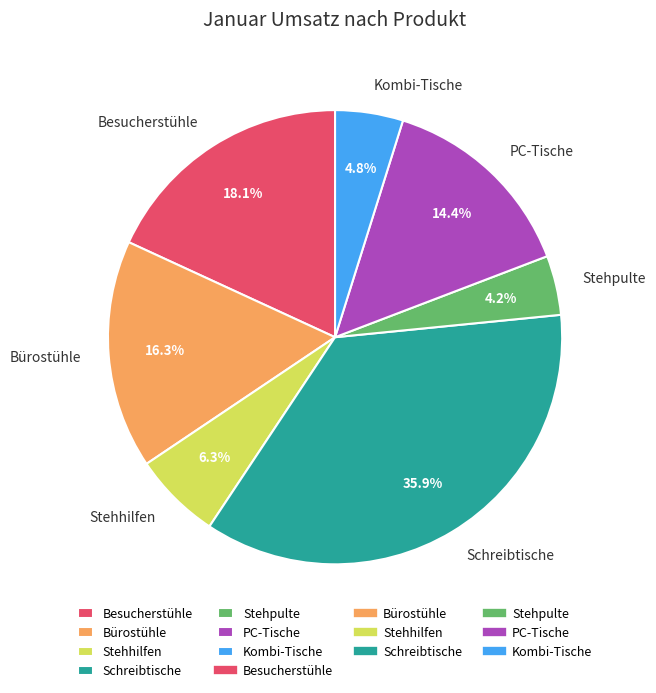

How many segments does this pie chart have?

7